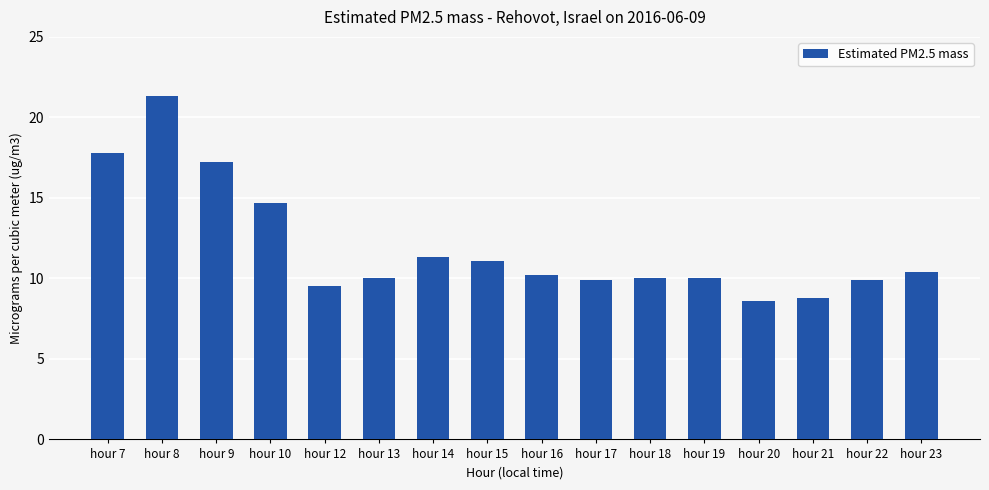

What is the sum of the values at hour 18 and hour 17?

19.9